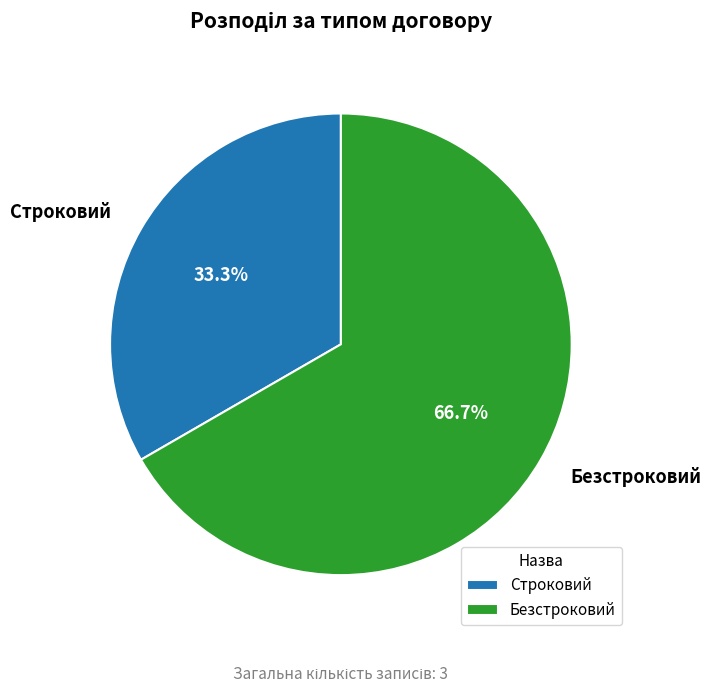

Do Строковий and Безстроковий together represent more than half of the pie?

Yes